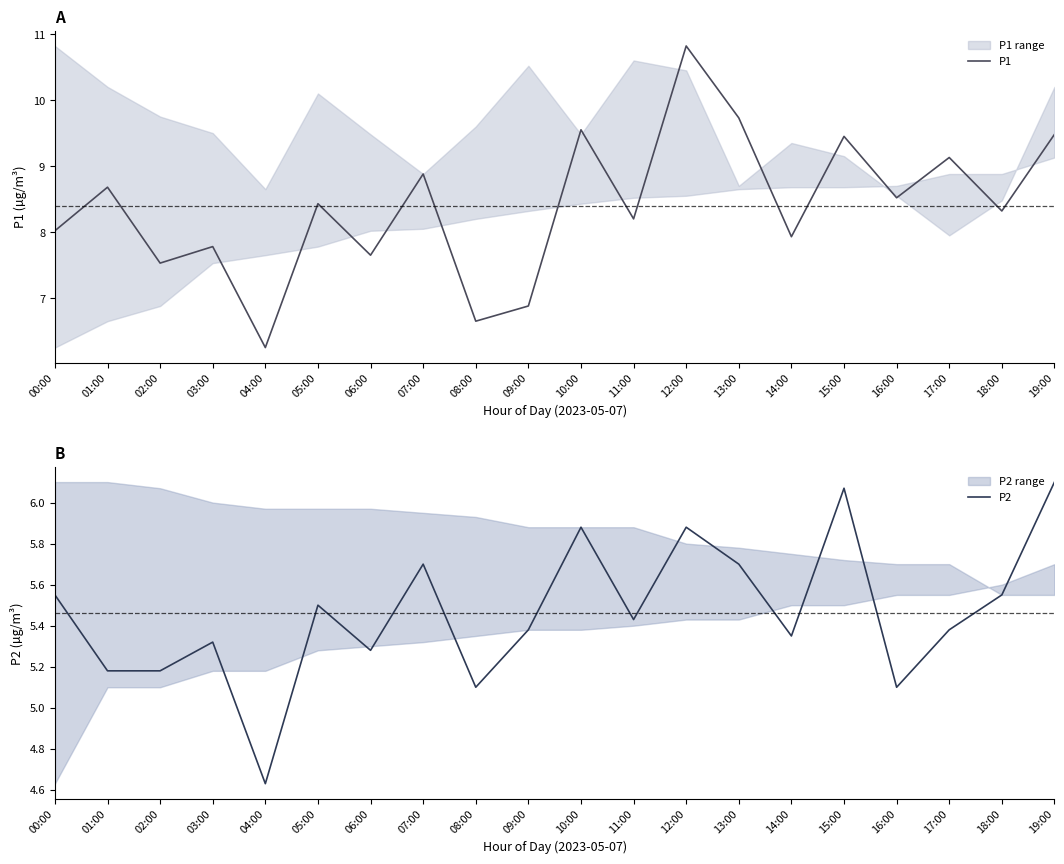

Read the P1 value at 02:00.

7.5